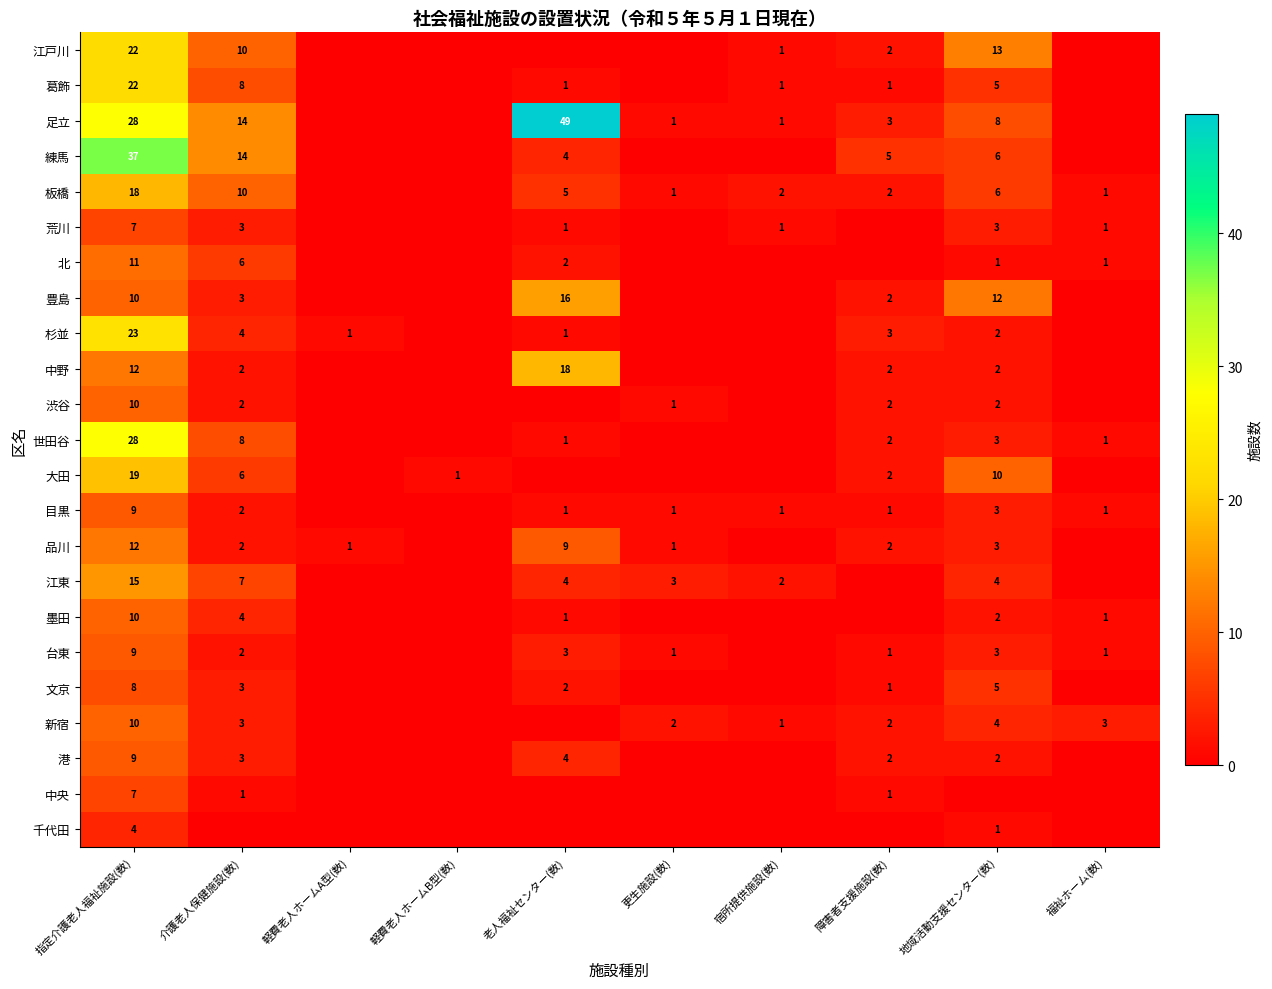

The 荒川 series shows 1 at 宿所提供施設(数). True or false?

True